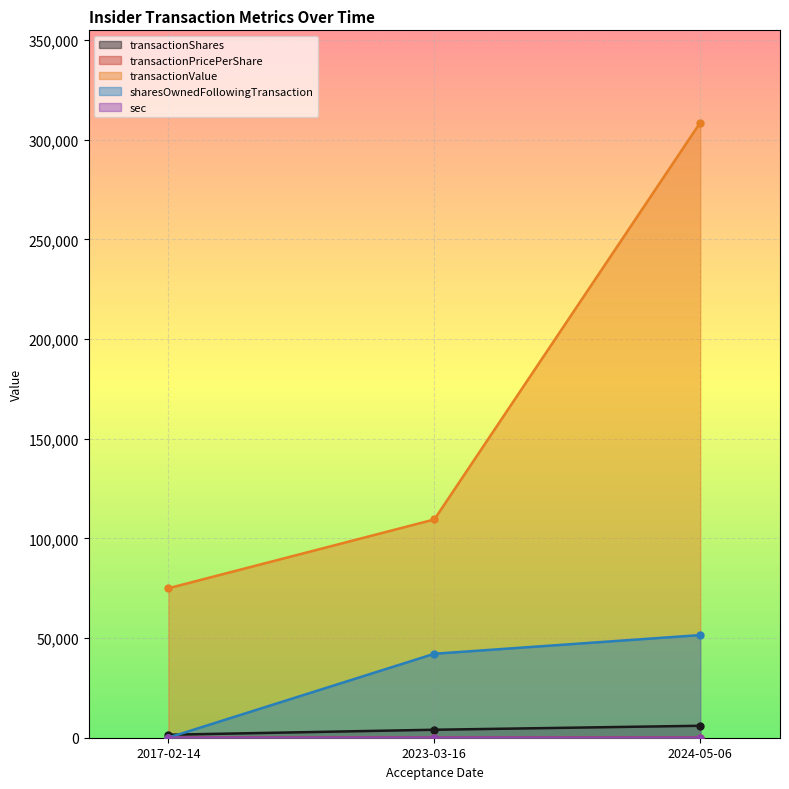

What are all the series names shown in the legend?

transactionShares, transactionPricePerShare, transactionValue, sharesOwnedFollowingTransaction, sec